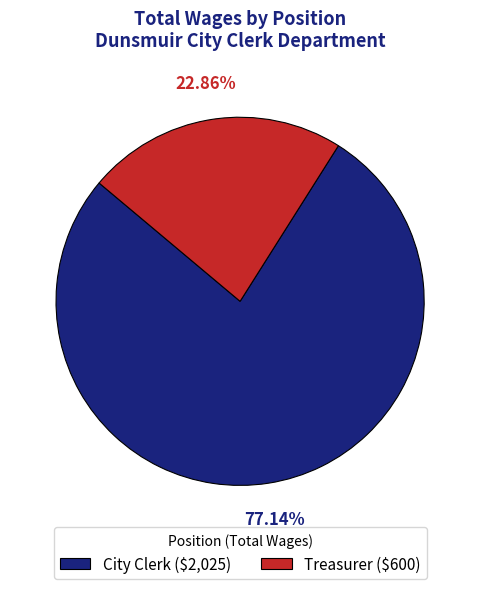

Which category accounts for the majority?

City Clerk